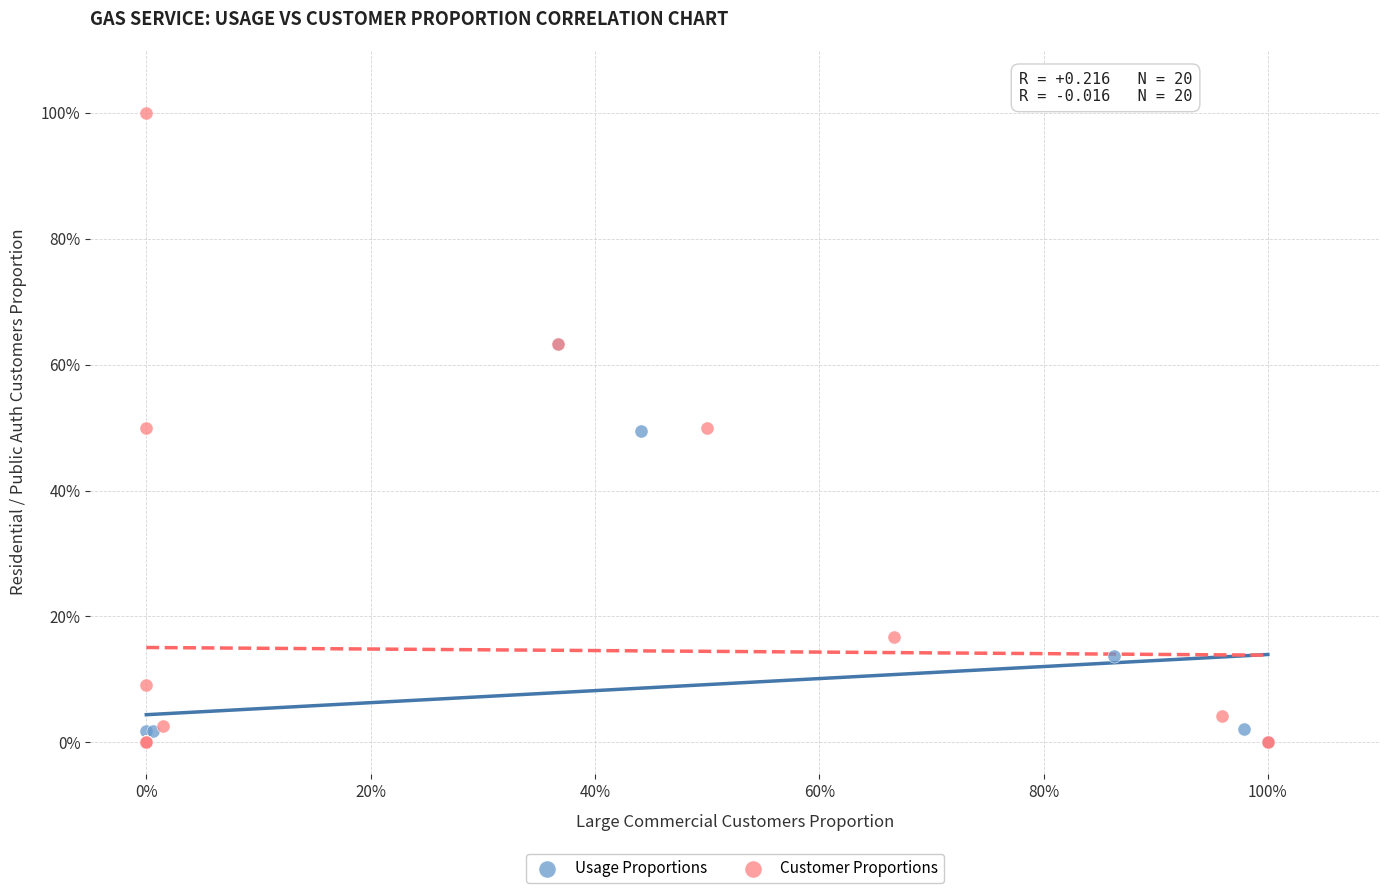

Which series has the widest spread of Y values?

Customer Proportions